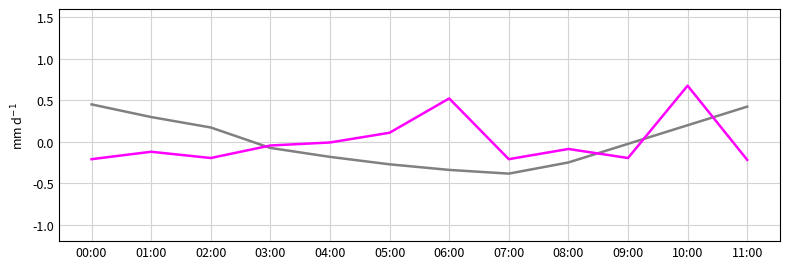

At which category is the sum across all series the highest?

10:00